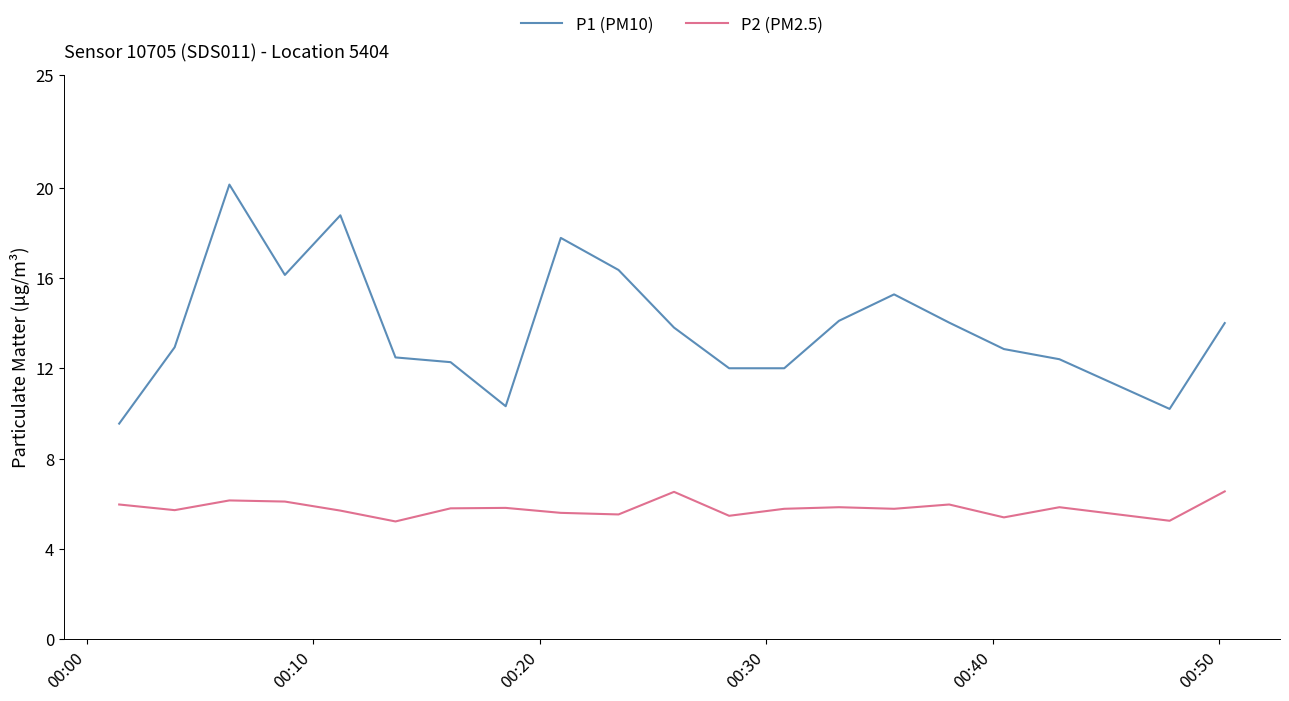

Which series has the widest spread of values?

P1 (PM10)